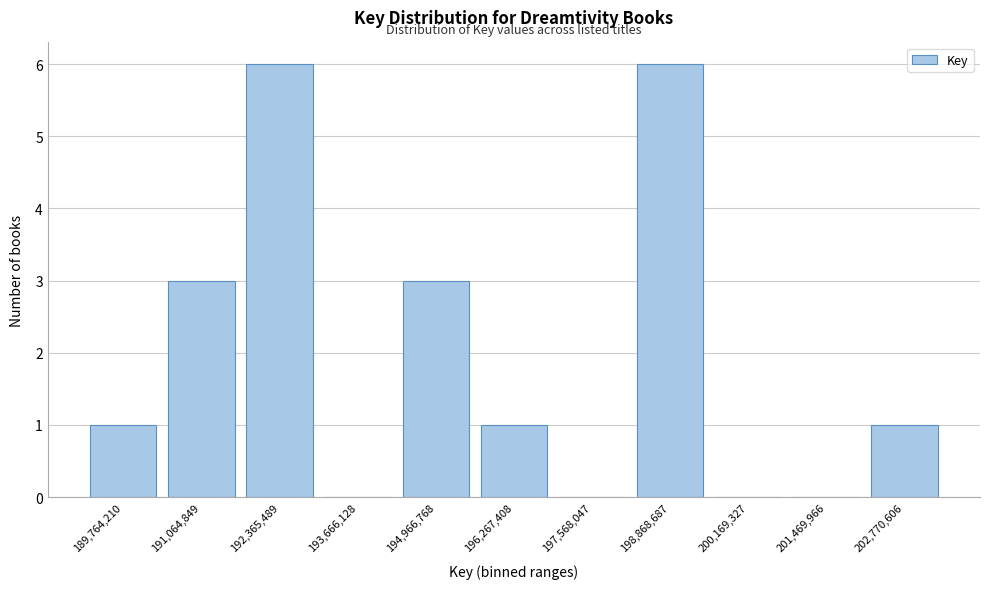

Reading right to left, what are all the values shown in this chart?

202,770,606=1	201,469,966=0	200,169,327=0	198,868,687=6	197,568,047=0	196,267,408=1	194,966,768=3	193,666,128=0	192,365,489=6	191,064,849=3	189,764,210=1